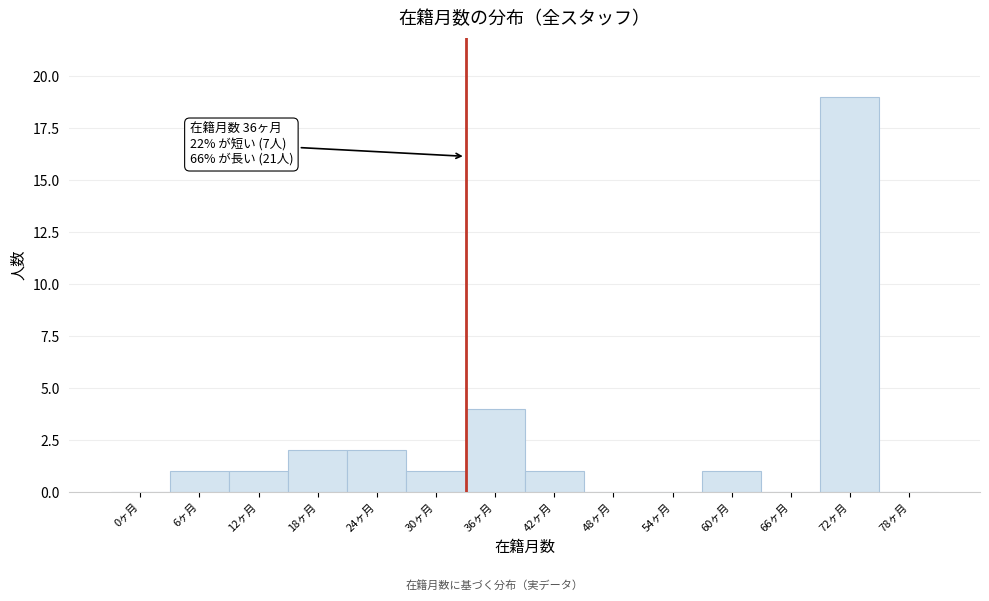

Reading left to right, extract all data points from this chart.

0ヶ月=0	6ヶ月=1	12ヶ月=1	18ヶ月=2	24ヶ月=2	30ヶ月=1	36ヶ月=4	42ヶ月=1	48ヶ月=0	54ヶ月=0	60ヶ月=1	66ヶ月=0	72ヶ月=19	78ヶ月=0